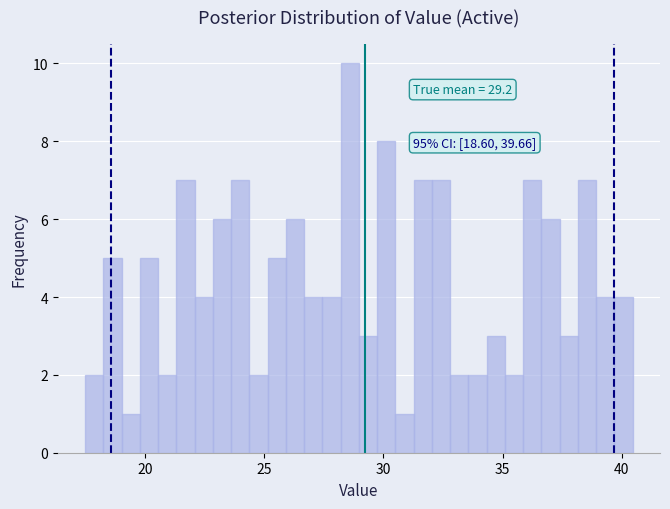

Read against the x-axis, roughly where is the centre of the tallest bar?

28.5